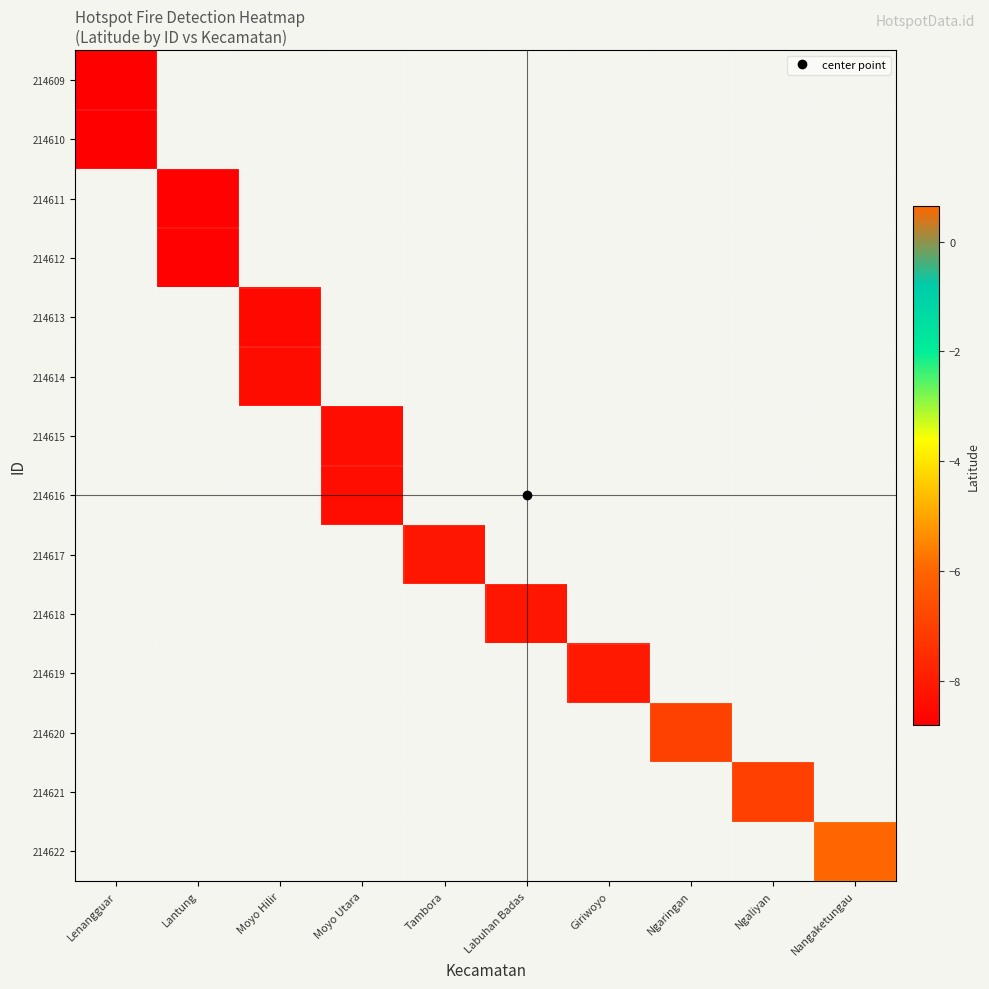

At how many categories does at least one series exceed -8?

3